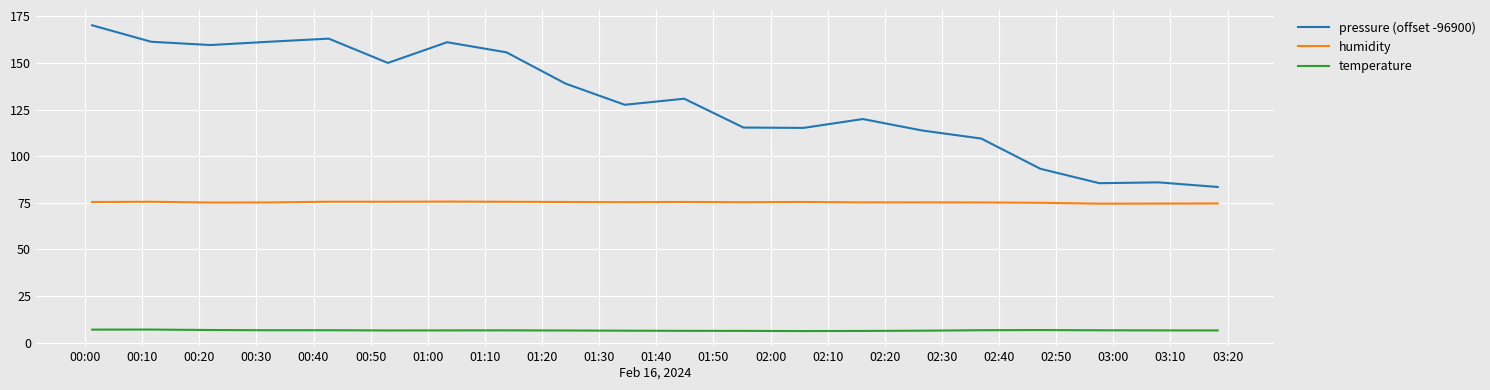

Rank the series by their maximum value, from highest to lowest.

pressure (offset -96900), humidity, temperature